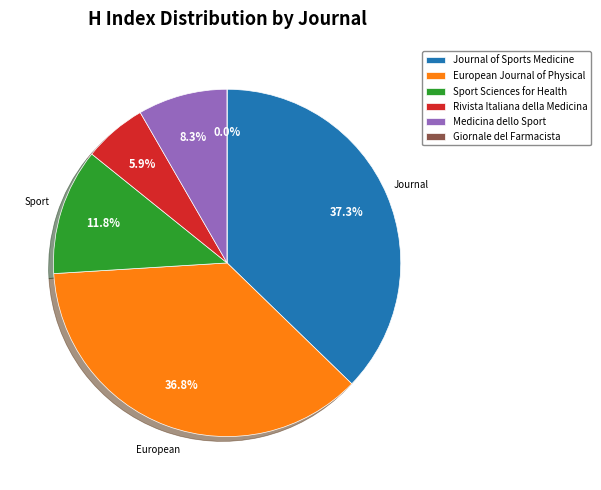

To the nearest percent, what is the difference between the Rivista Italiana della Medicina and Journal of Sports Medicine slice percentages?

31%